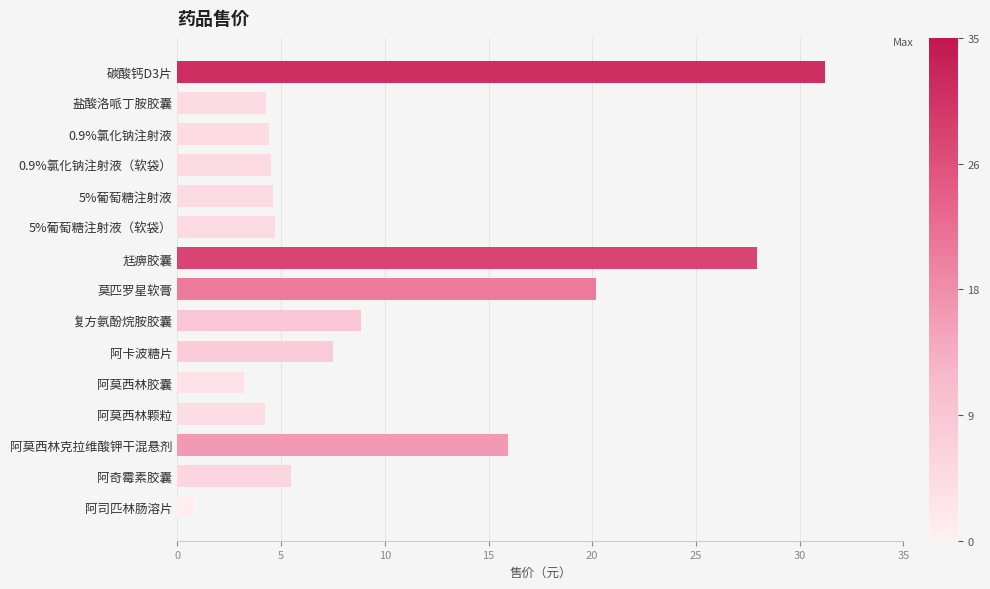

What value does the data have at 阿卡波糖片?

7.5